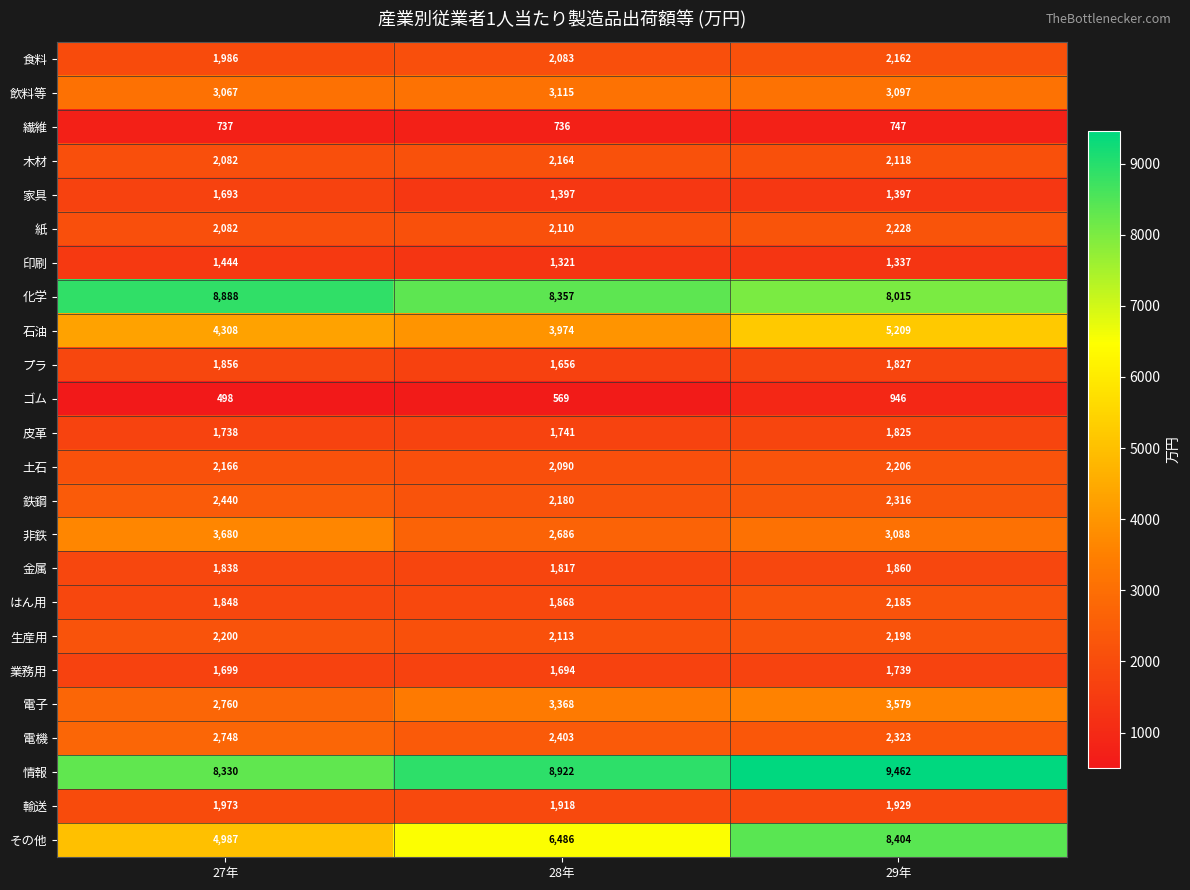

What is the spread (max minus min) of values at 28年?

8353